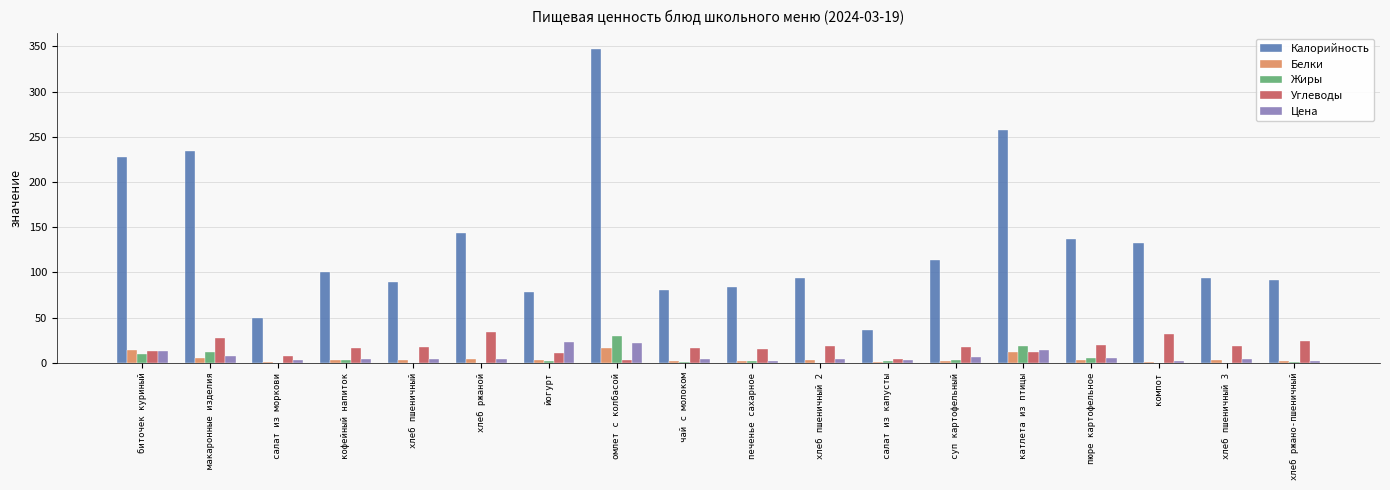

What value does the Углеводы series have at биточек куриный?

13.0